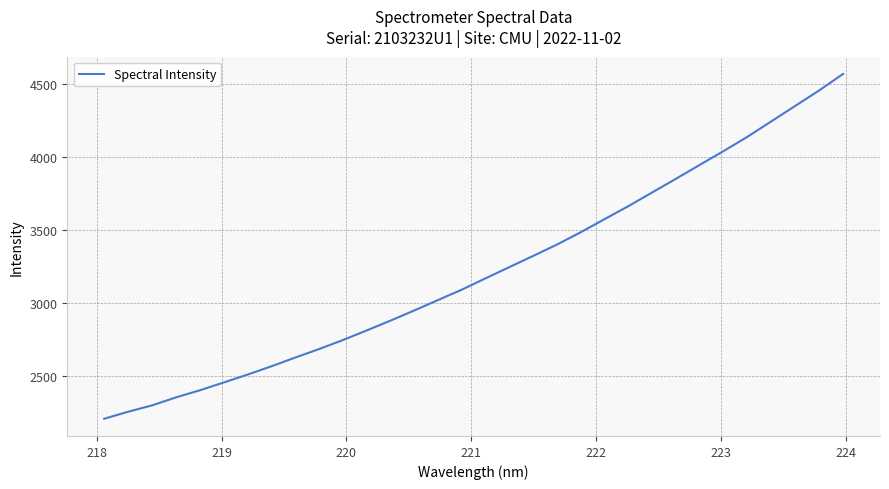

What is the average value?

3223.2